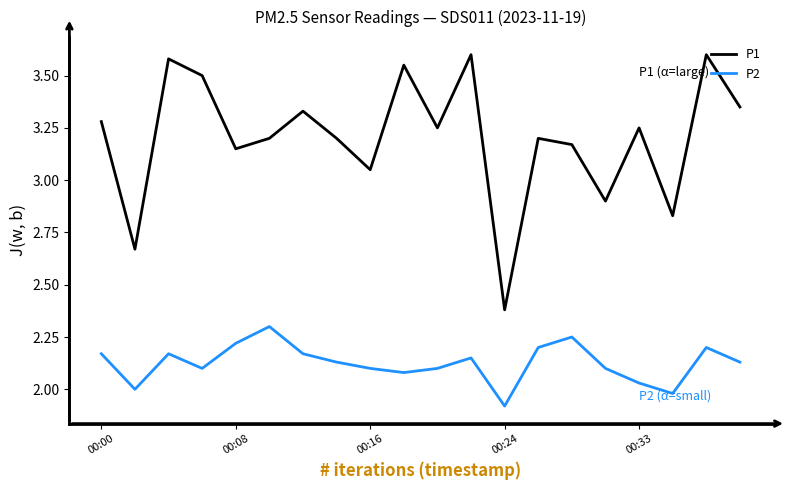

How many interior local peaks does the P2 series have?

5